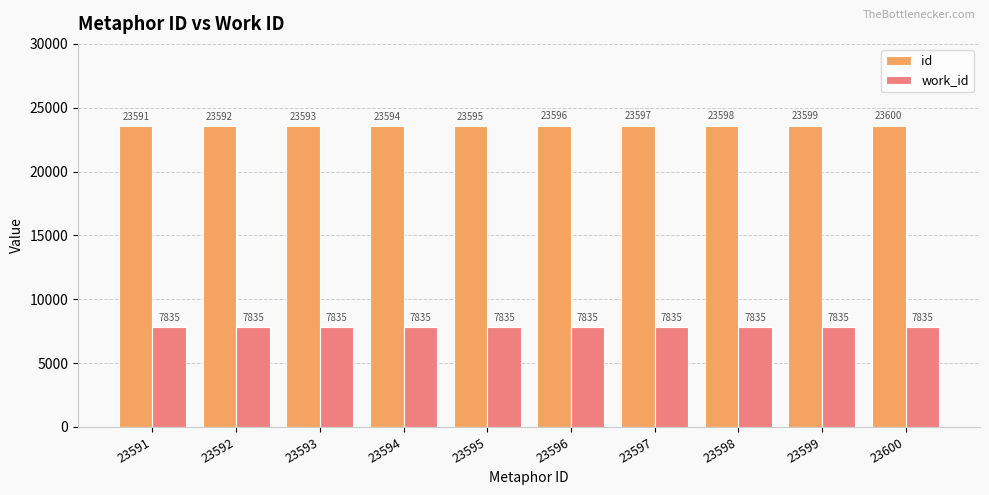

Which series has the largest total across all categories?

id